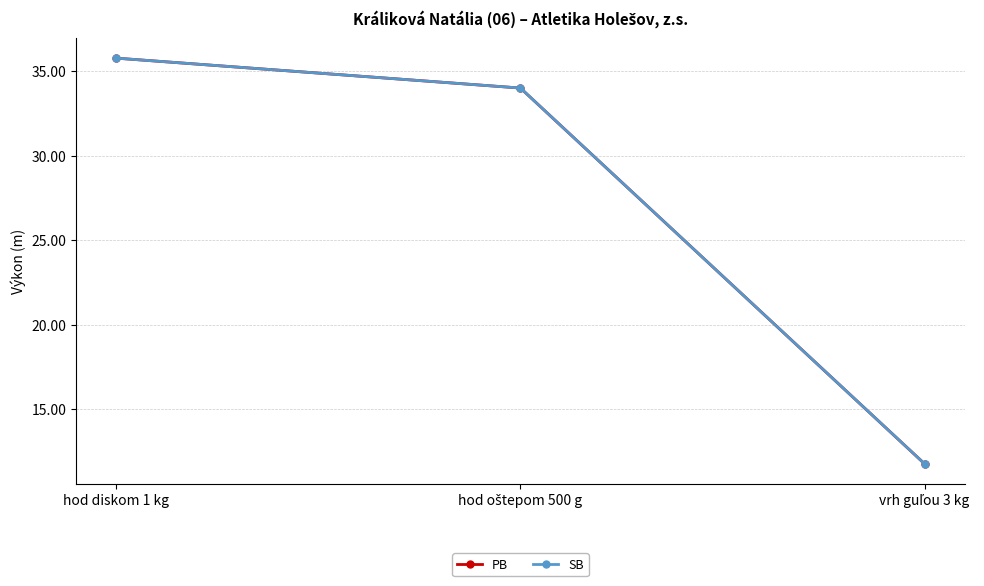

What is the difference between the maximum and second lowest values in the SB series?

1.8